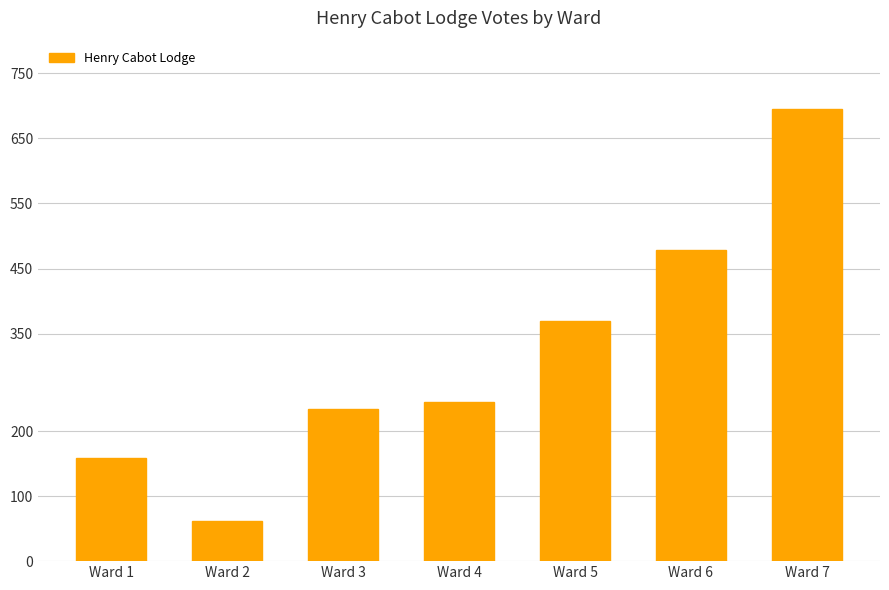

Rank the categories by value from lowest to highest.

Ward 2, Ward 1, Ward 3, Ward 4, Ward 5, Ward 6, Ward 7